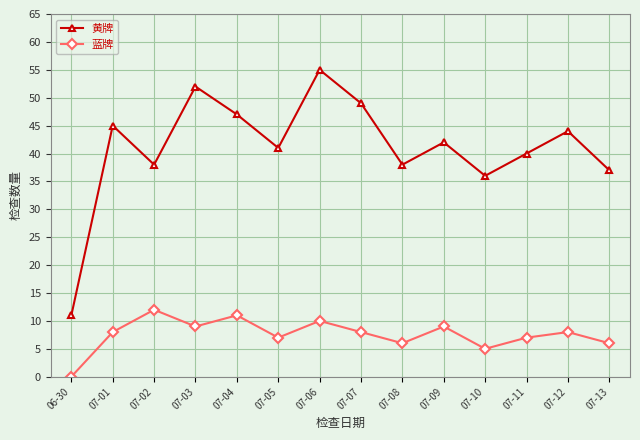

True or false: 蓝牌 has a value of 8 at 07-01.

True